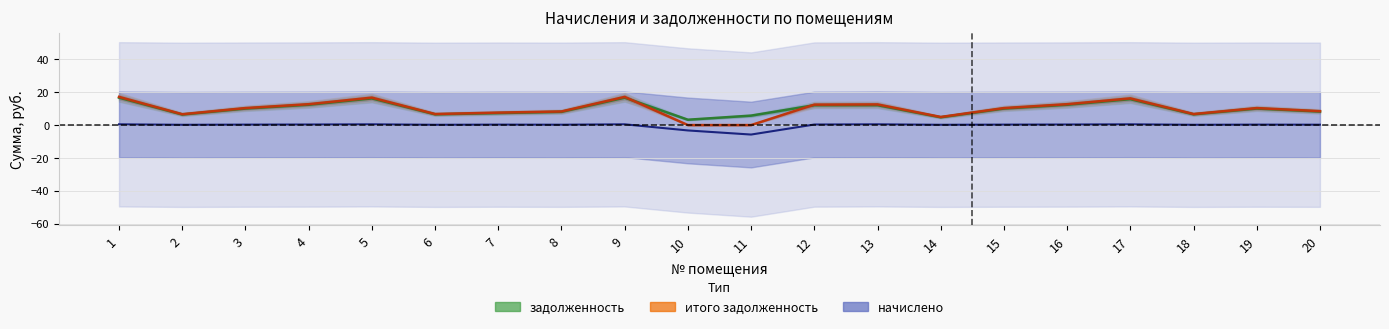

Rank the series by their maximum value, from highest to lowest.

итого_задолженность, задолженность, начислено